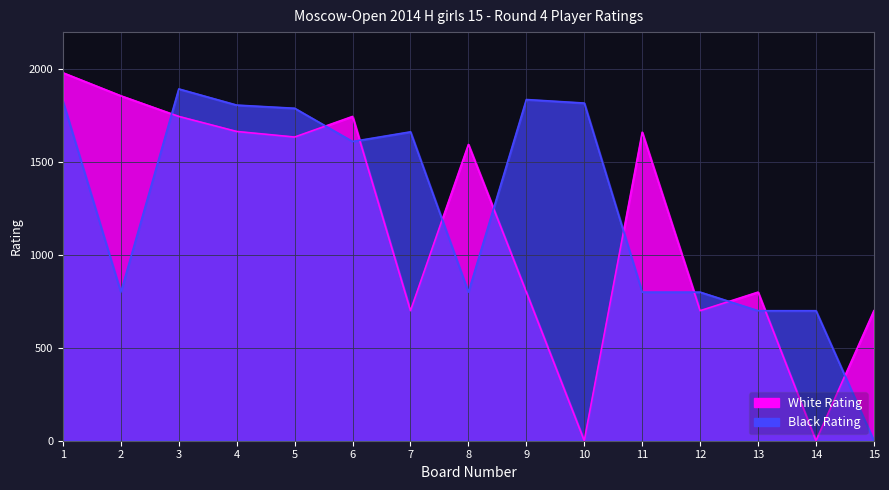

How many values in the White Rating series are below 1595?

7